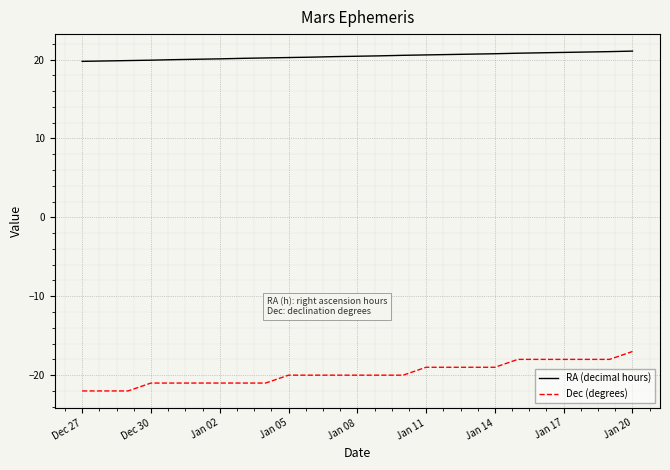

Which series has the largest total across all categories?

RA (decimal hours)